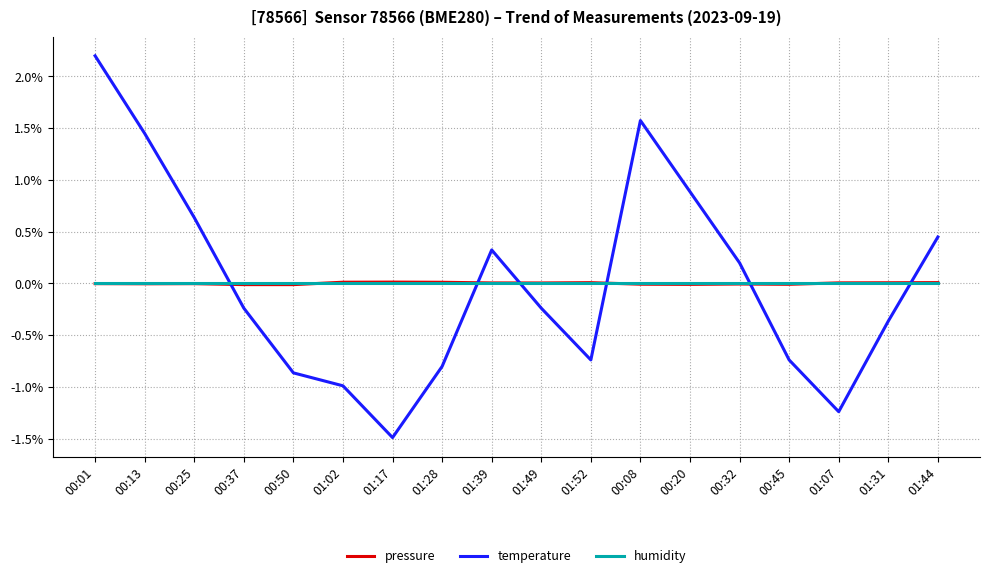

Does the chart display data point markers on the line(s)?

No